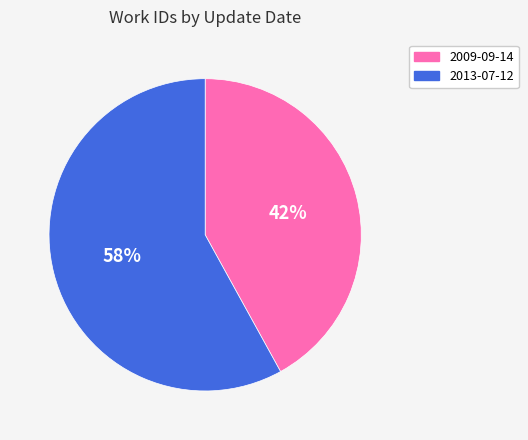

Is it true that 2013-07-12 is 68% of the pie?

False